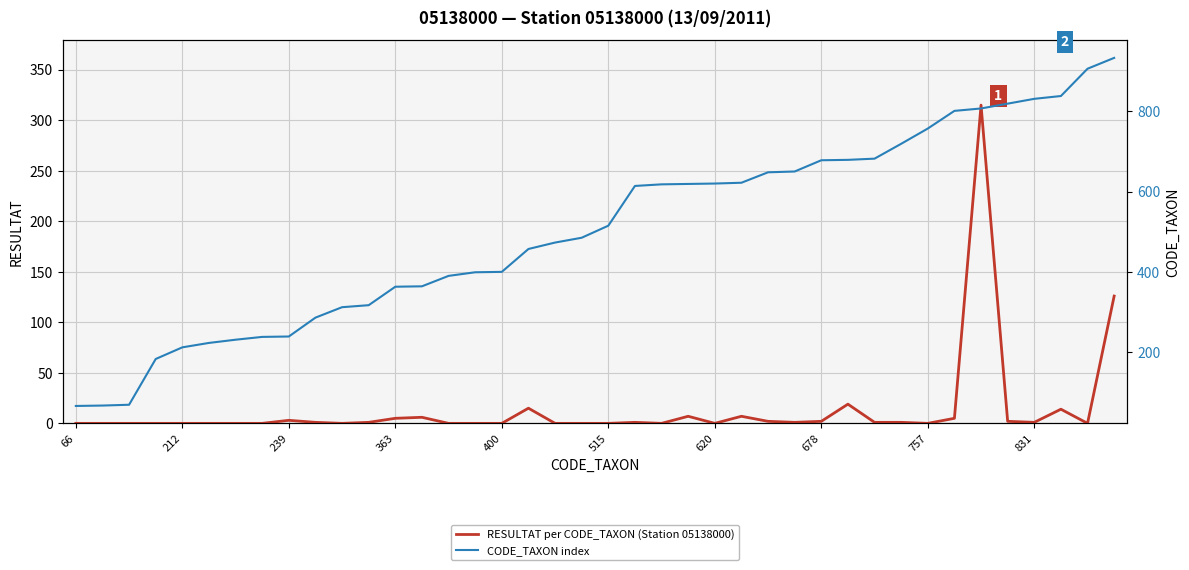

At which label does RESULTAT per CODE_TAXON (Station 05138000) reach its minimum?

66